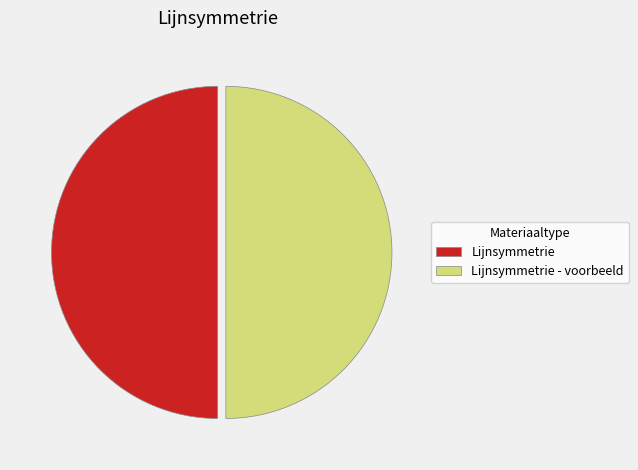

Is it true that Lijnsymmetrie is 50% of the pie?

True